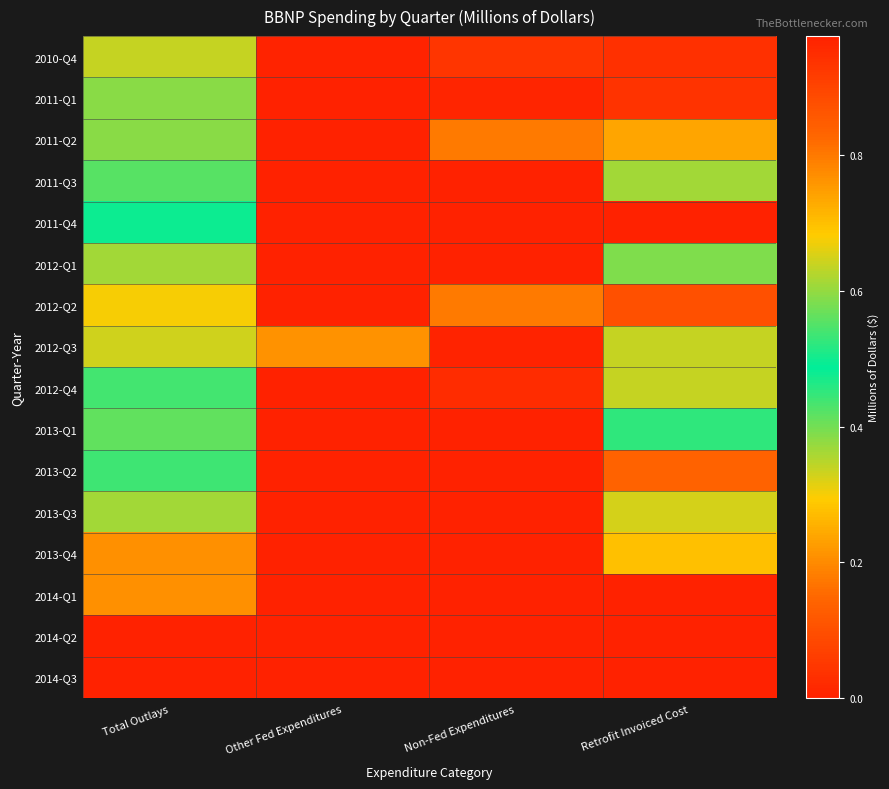

What is the maximum value shown in the chart?

1.0